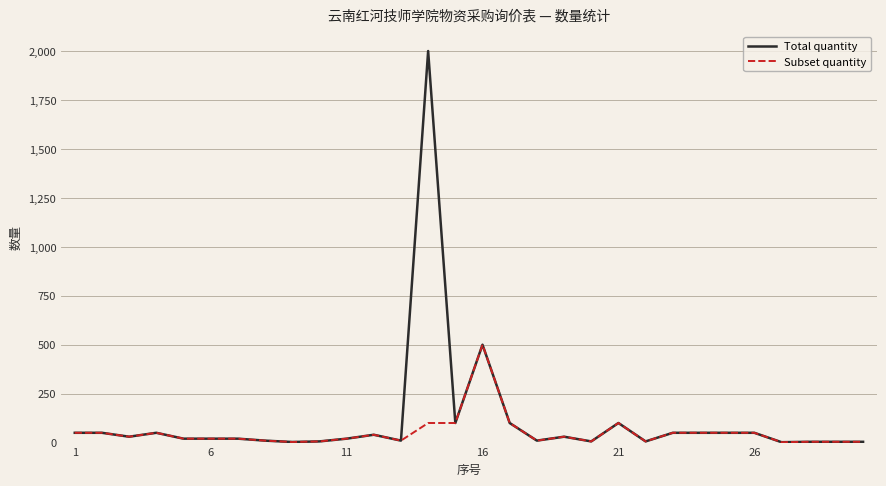

Which series has the largest range (max minus min)?

Total quantity